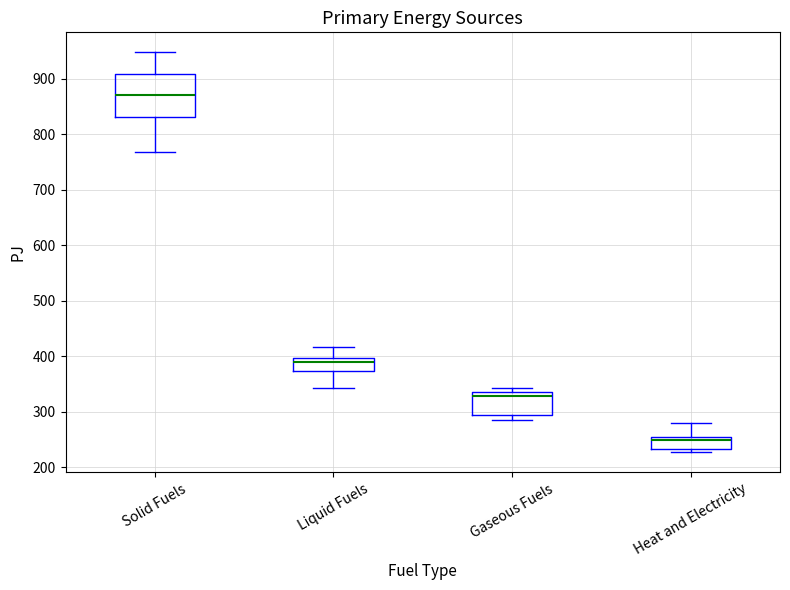

Which box has the lowest median line?

Heat and Electricity